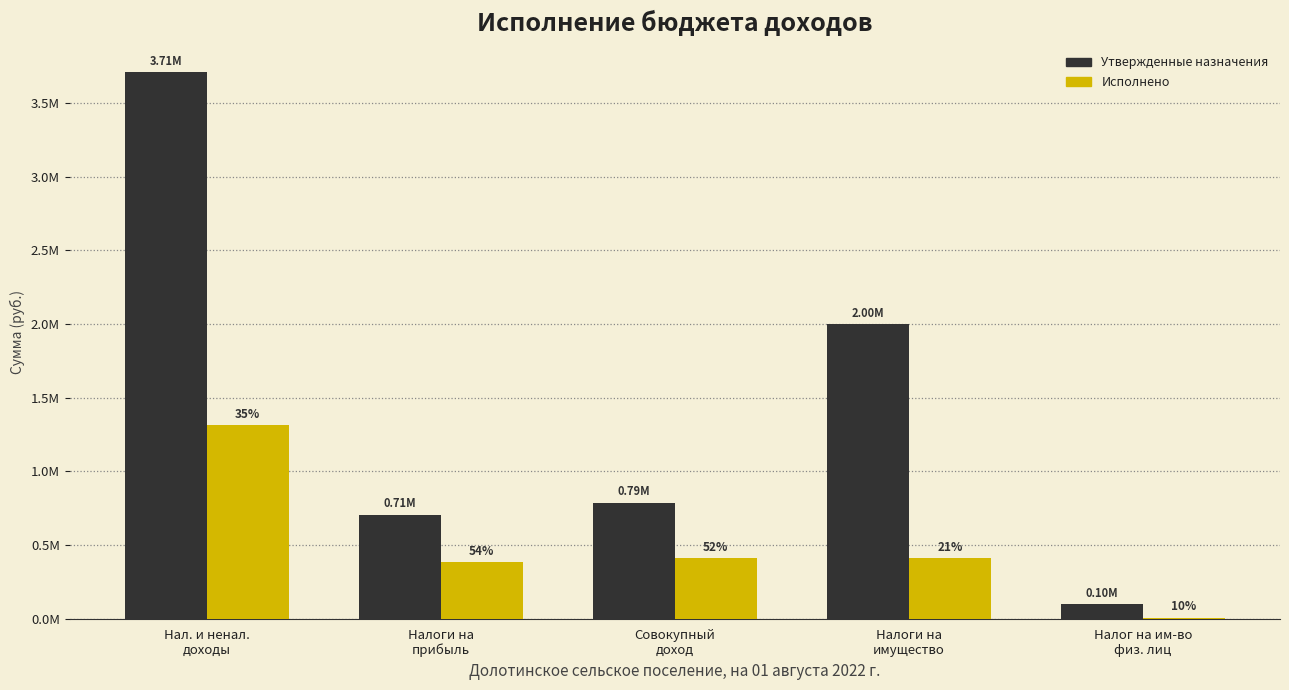

Read the Исполнено value at Налоги на
прибыль.

383900.8